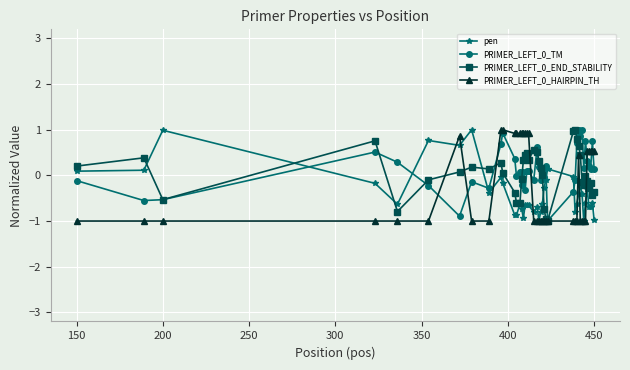

What is the lowest value of the pen series?

-1.0